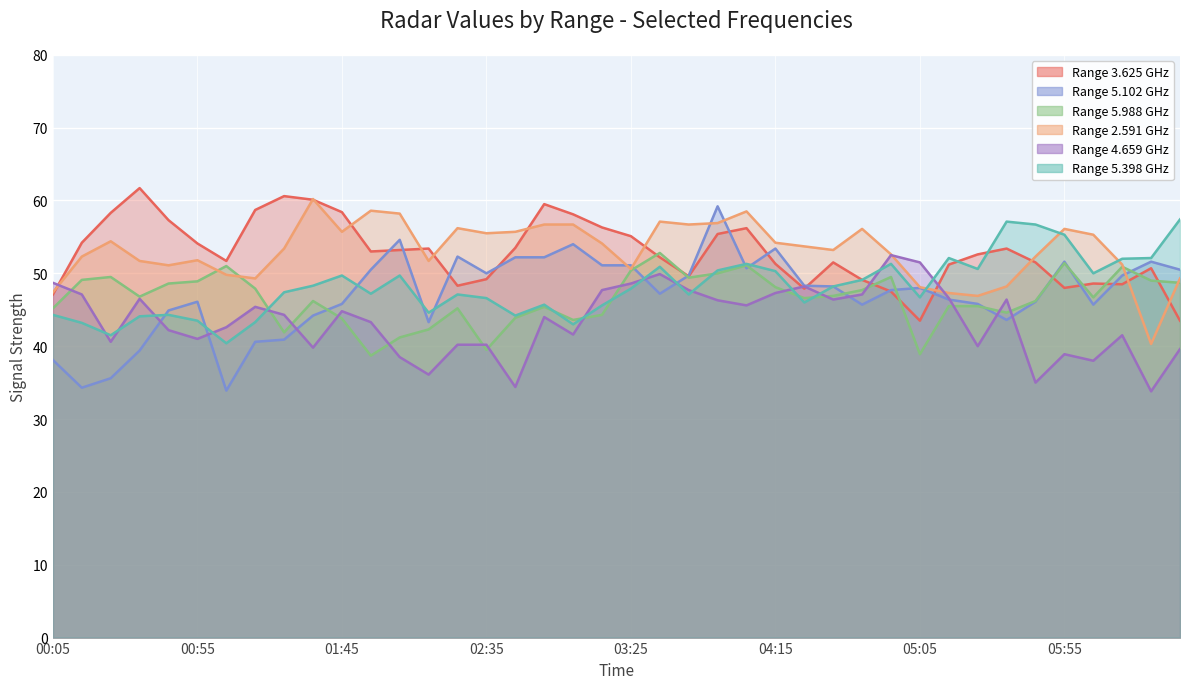

What is the average value of the 5.988 series?

46.6